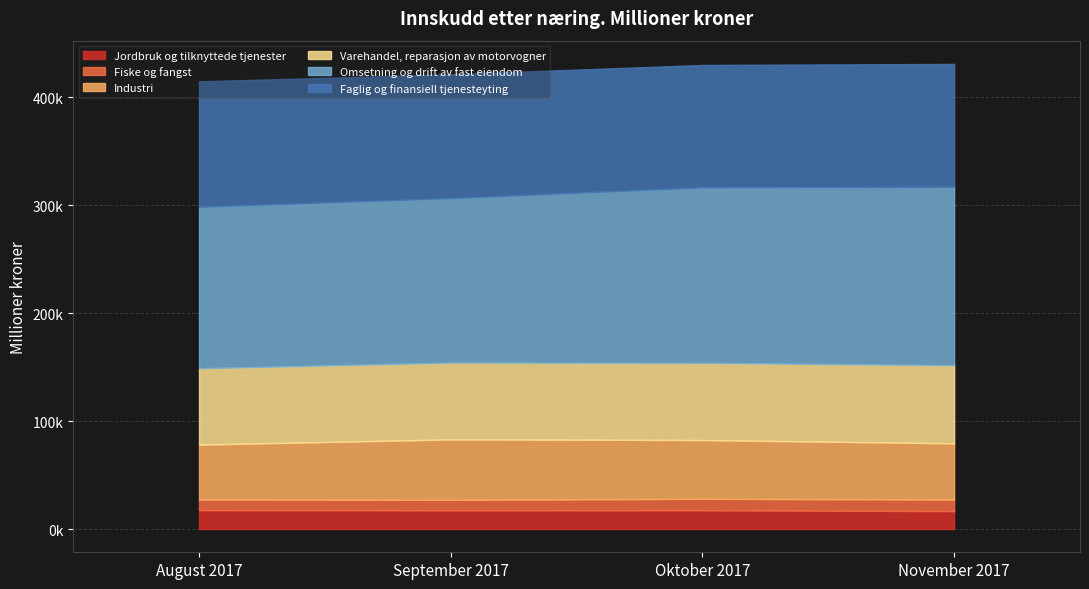

True or false: Faglig og finansiell tjenesteyting has more than 0 interior local peaks.

False